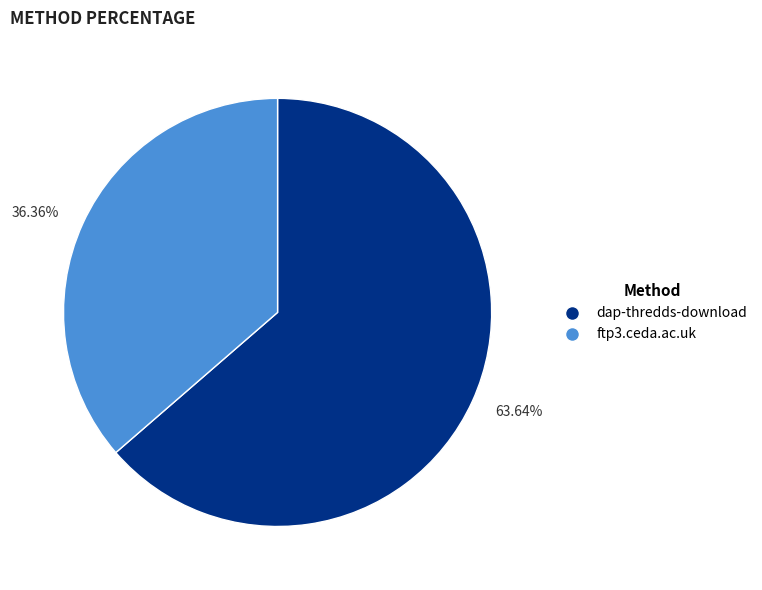

What is the total percentage of ftp3.ceda.ac.uk and dap-thredds-download?

100.0%